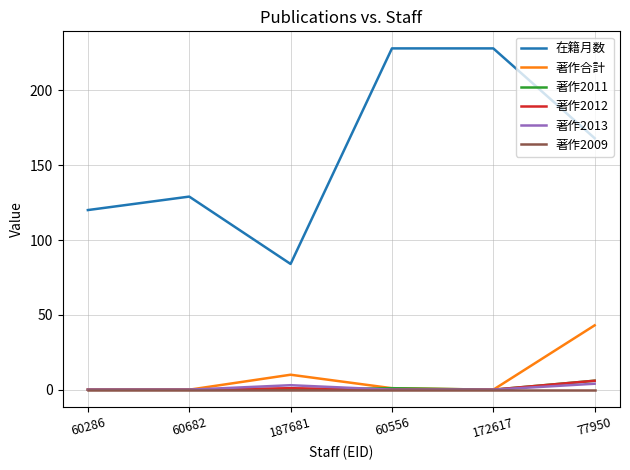

The 著作2009 series shows 0 at 60556. True or false?

True